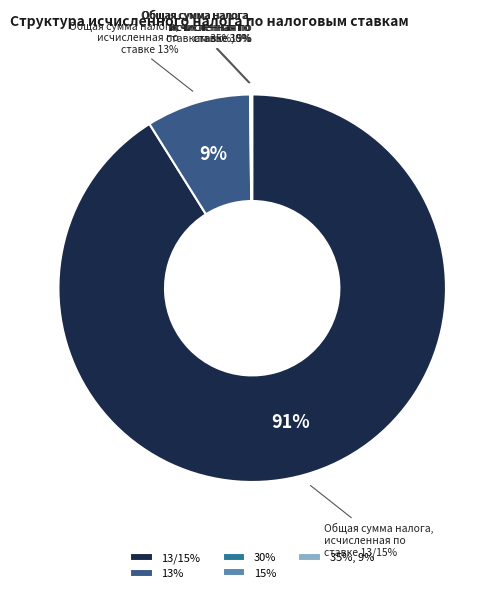

Is there a majority slice in this chart?

Yes